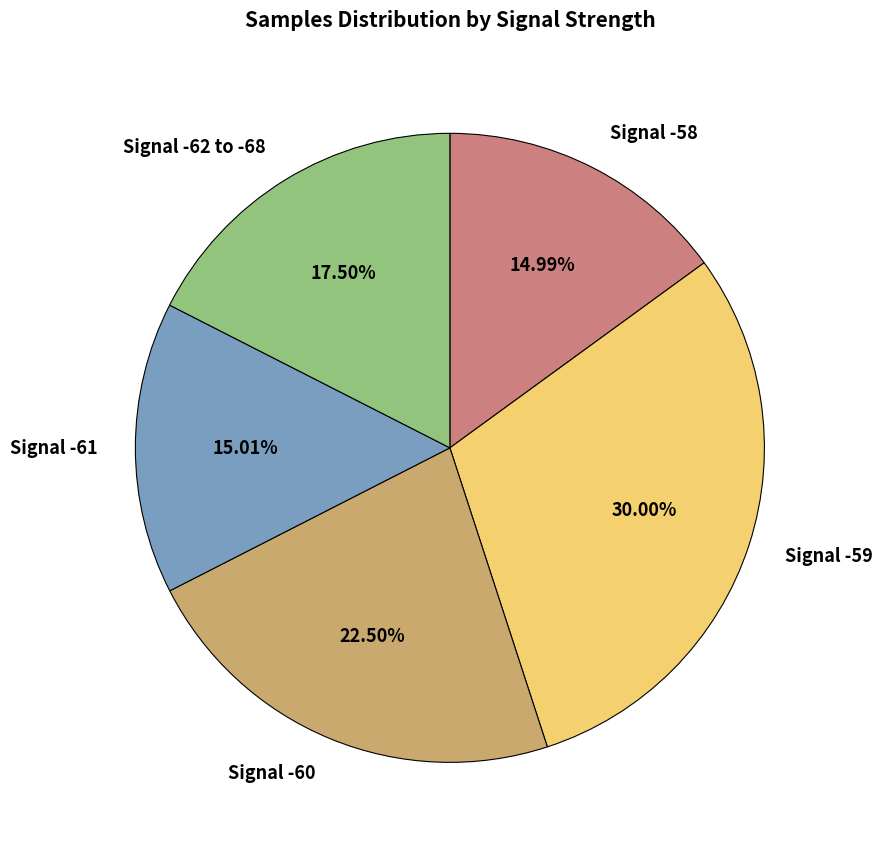

Count the number of slices in the pie.

5